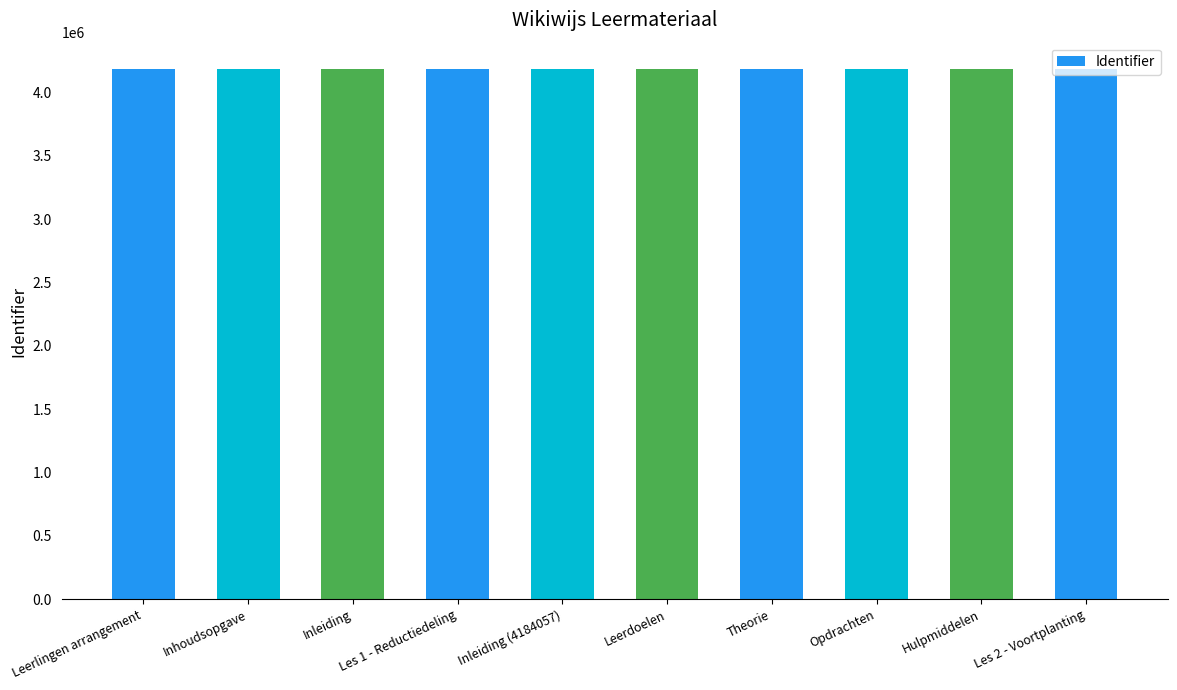

What is the average value?

4183561